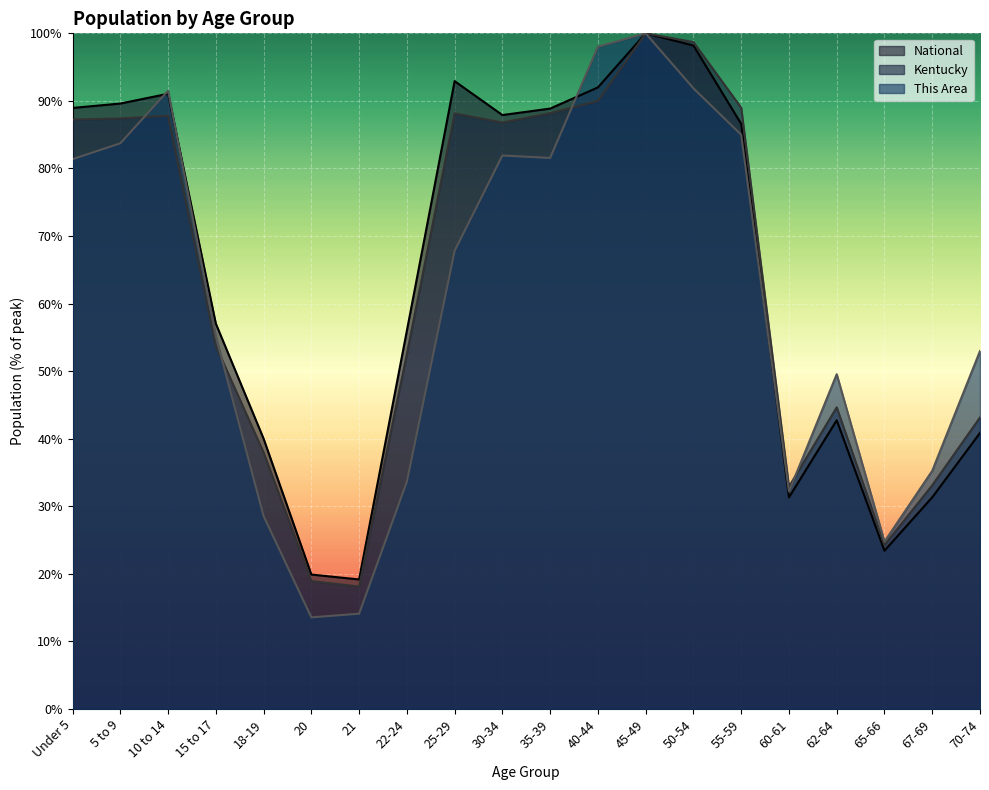

Which category has the lowest value in the National series?

21